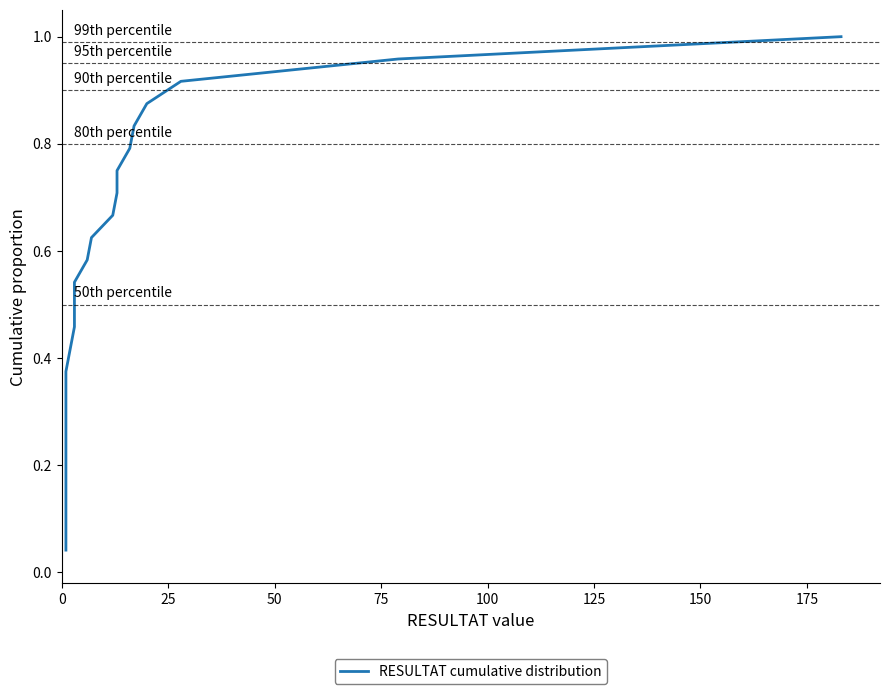

How many lines are shown in the chart?

1